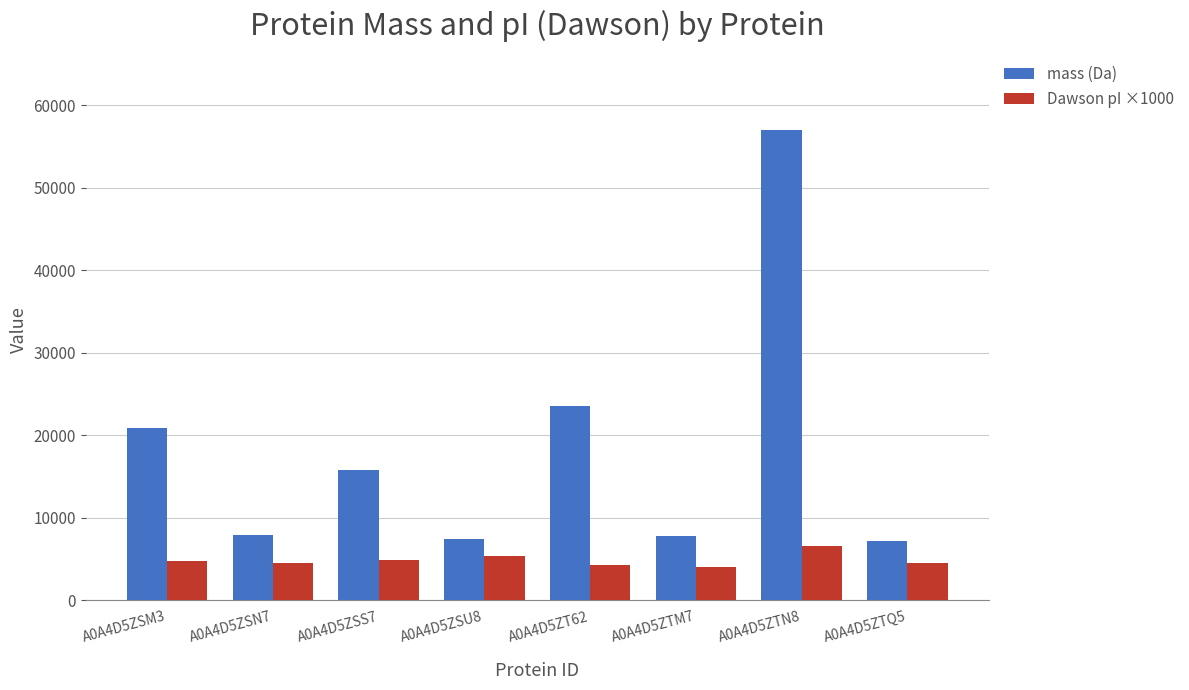

Rank the series by their maximum value, from lowest to highest.

Dawson pI ×1000, mass (Da)